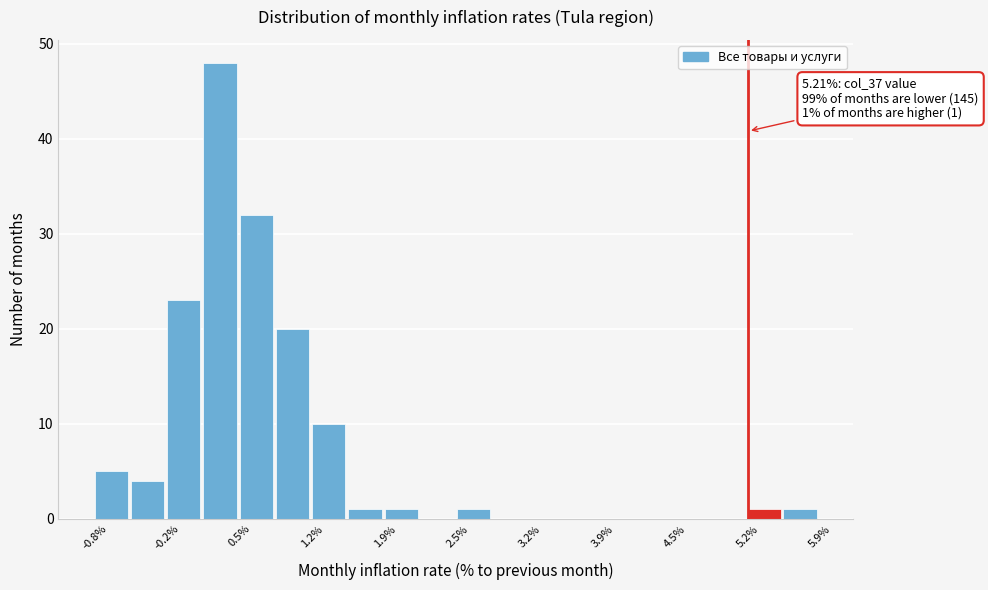

Around what value on the x-axis is the tallest bar? Give the approximate position of its centre, as read against the axis.

0.3